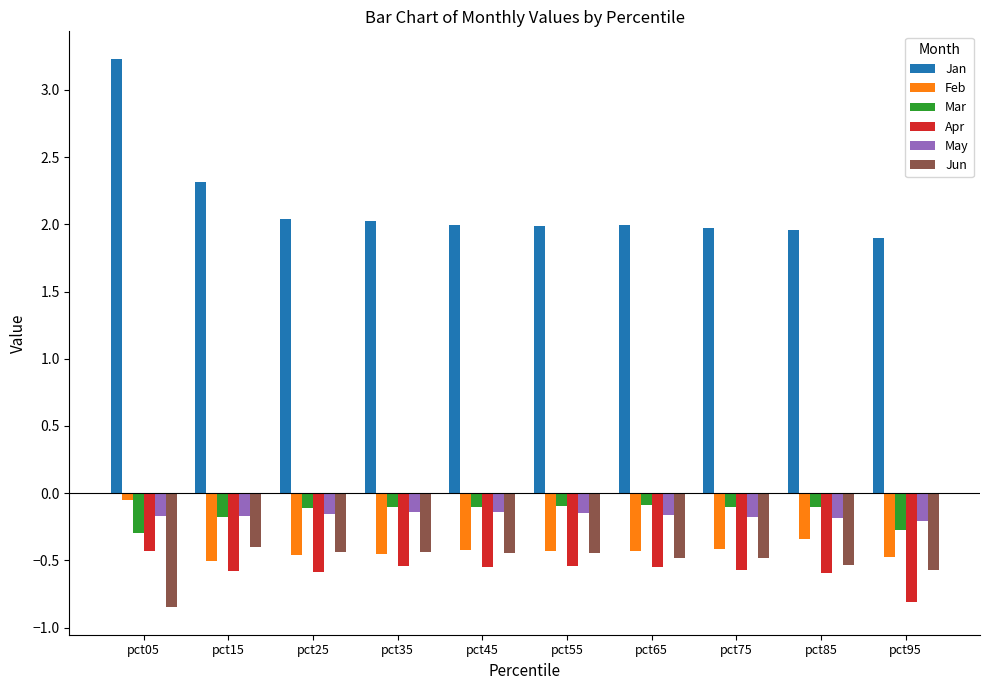

How many groups of bars are there?

10